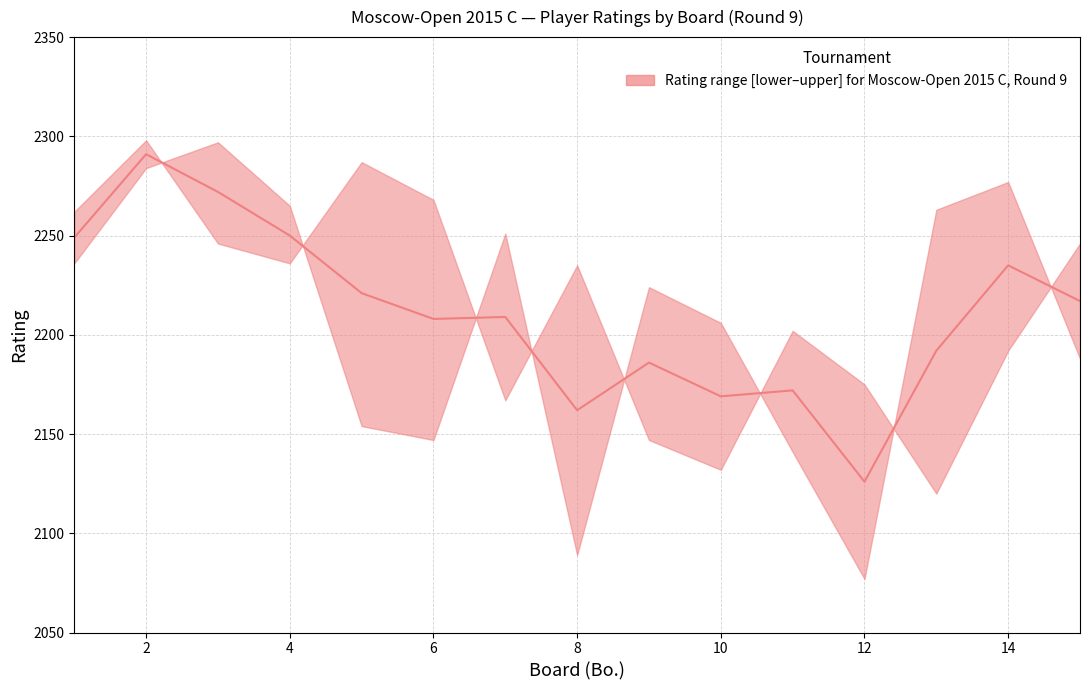

Is it true that lower equals 3238 at 11?

False